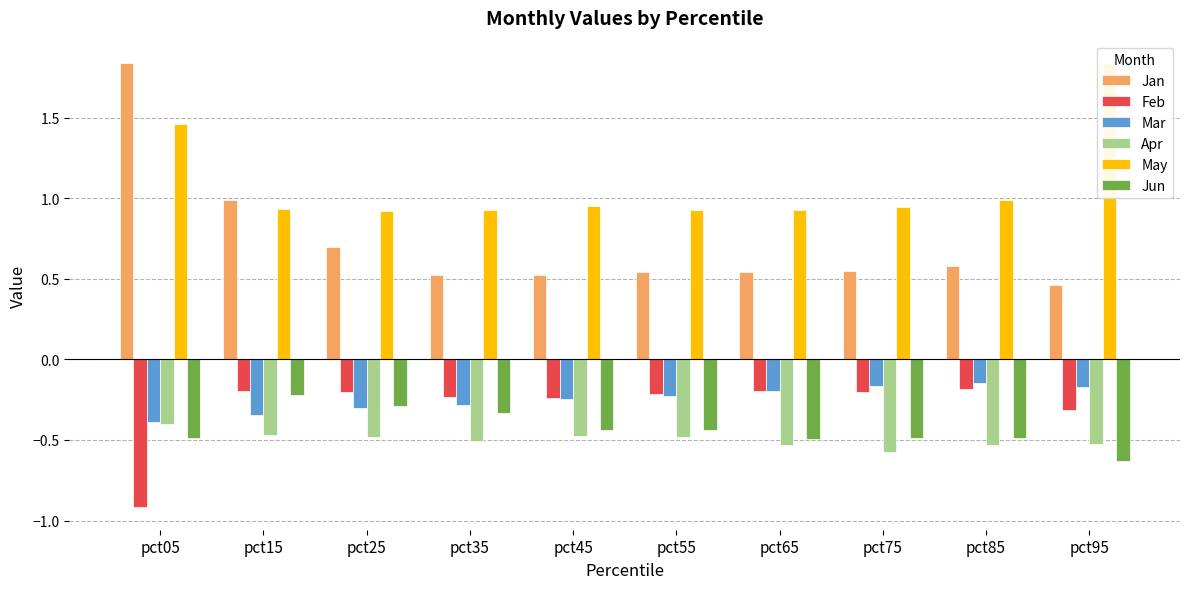

What is the difference between the highest and lowest values at pct45?

1.4